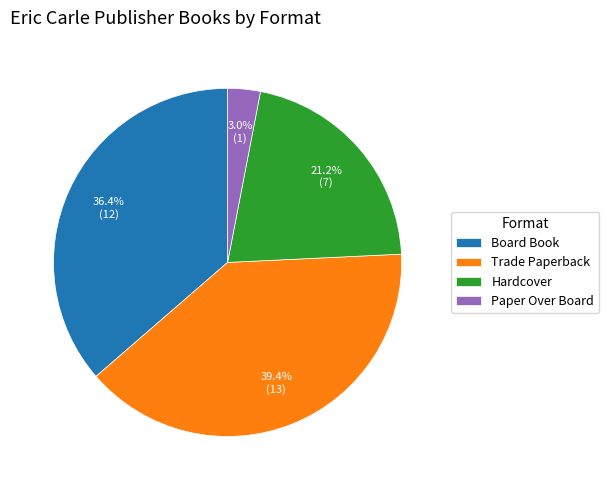

Rank the categories by value from lowest to highest.

Paper Over Board, Hardcover, Board Book, Trade Paperback